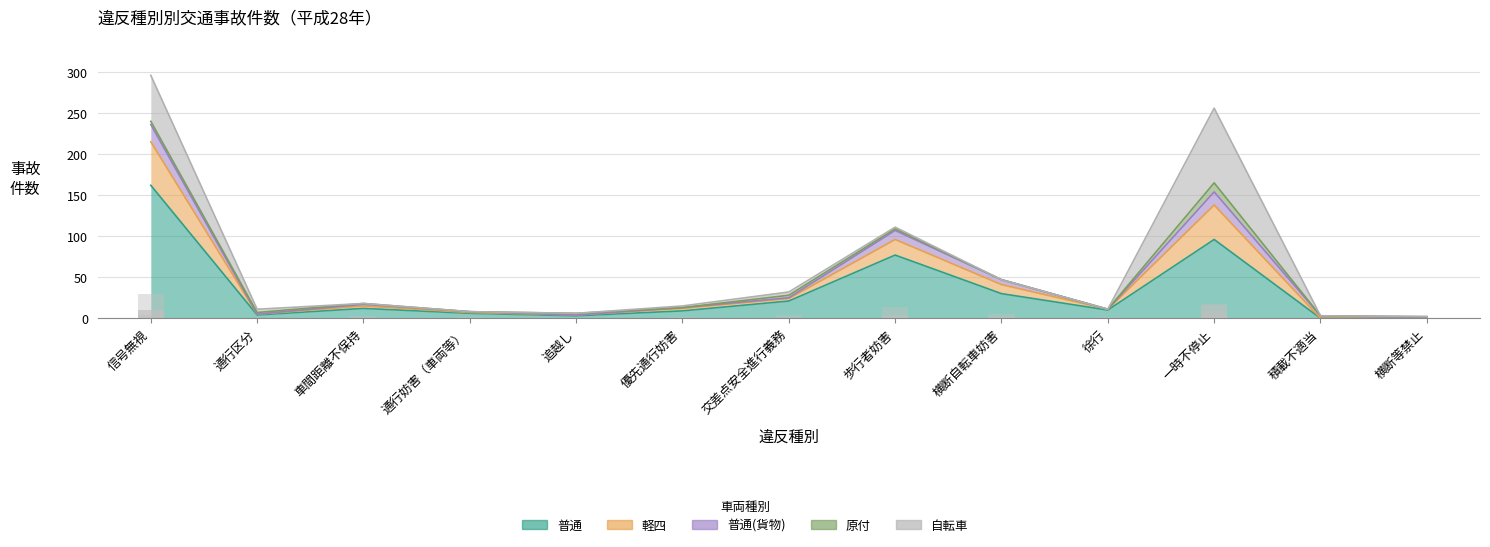

What is the spread (max minus min) of values at 歩行者妨害?

76.6